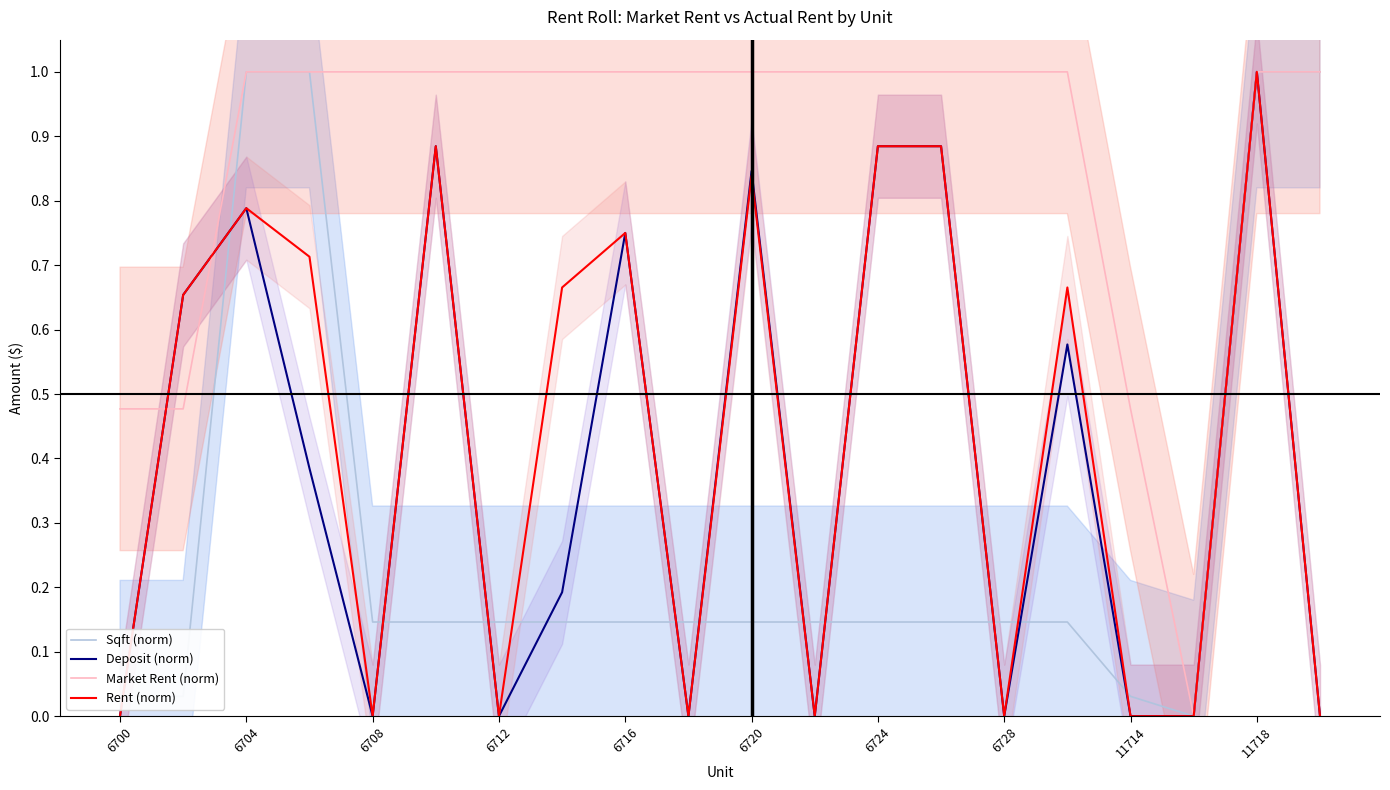

Is the value of Deposit (norm) at 6728 greater than the value of Sqft (norm) at 6720?

No